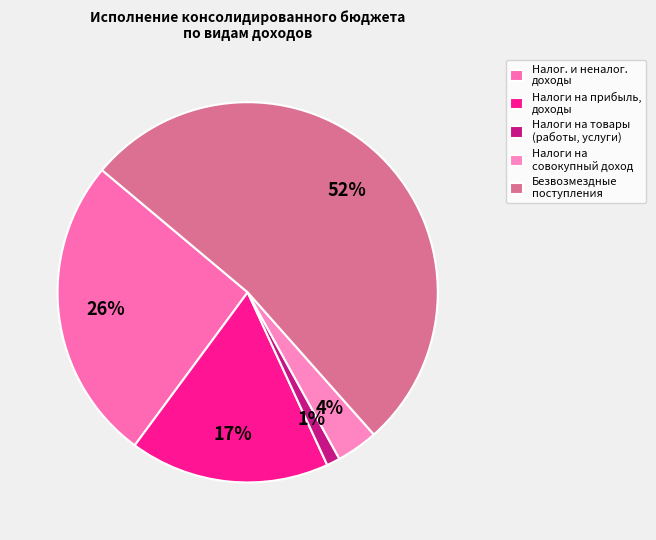

Which category has the biggest portion of the pie?

Безвозмездные поступления